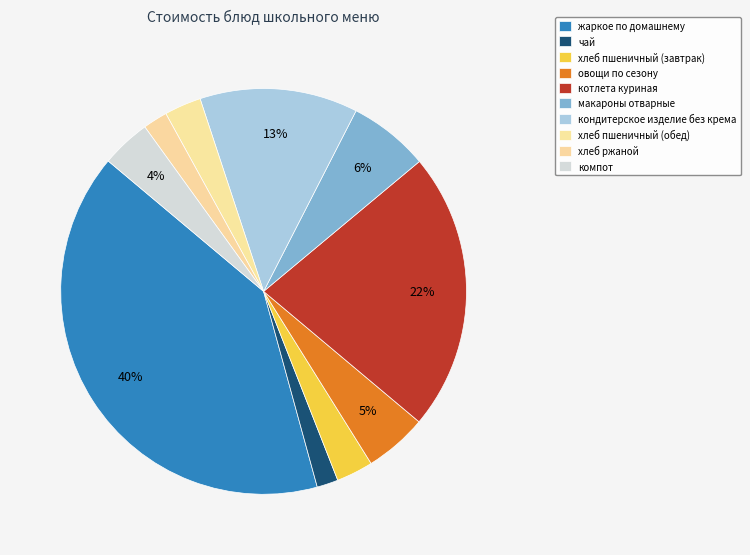

How many segments does this pie chart have?

10